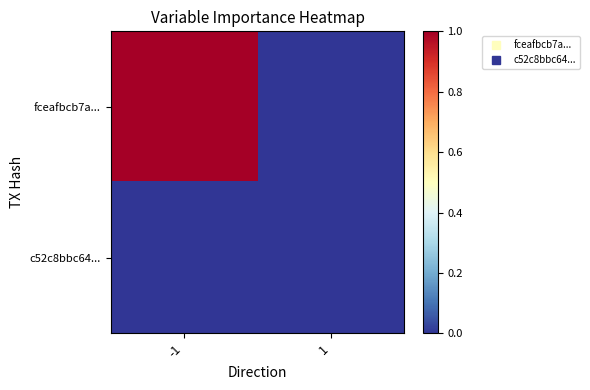

Reading left to right, what are all the values shown in this chart?

fceafbcb7a...: -1=1	1=0
c52c8bbc64...: -1=0	1=0